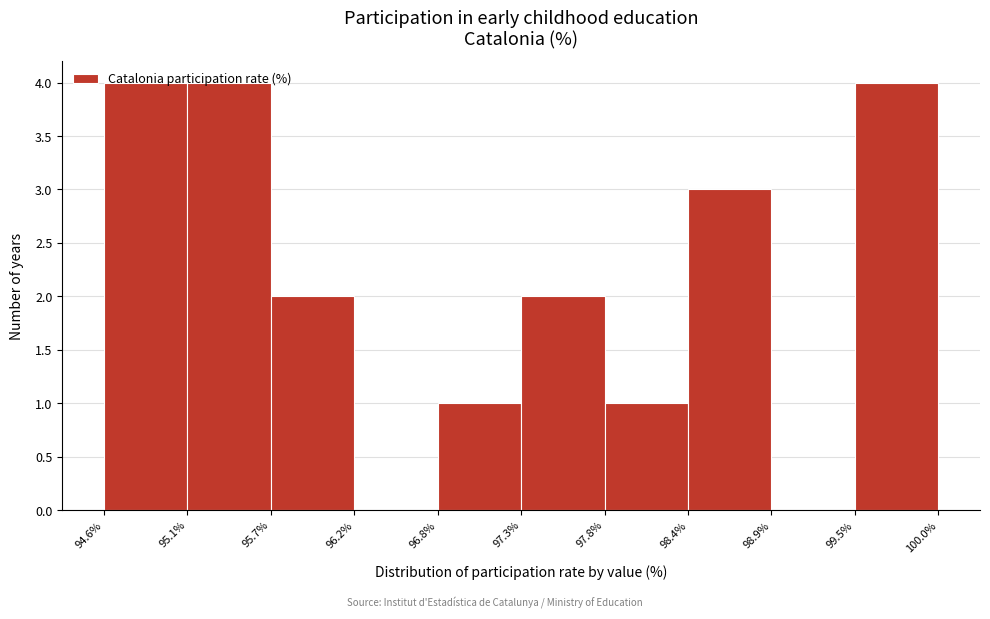

Reading left to right, transcribe this chart: for each bar, give the range it covers on the x-axis and its height. The values are not printed on the chart, so give them approximately, as read against the axis.

94.6% to 95.1%: 4
95.1% to 95.7%: 4
95.7% to 96.2%: 2
96.2% to 96.8%: 0
96.8% to 97.3%: 1
97.3% to 97.8%: 2
97.8% to 98.4%: 1
98.4% to 98.9%: 3
98.9% to 99.5%: 0
99.5% to 100.0%: 4